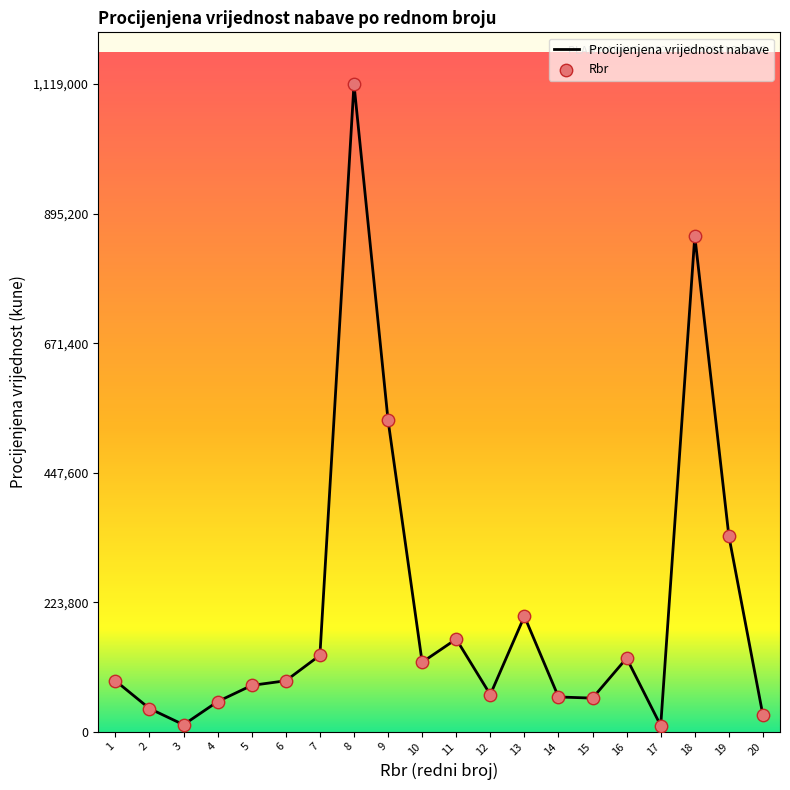

What is the change in value from 3 to 20?

+16000